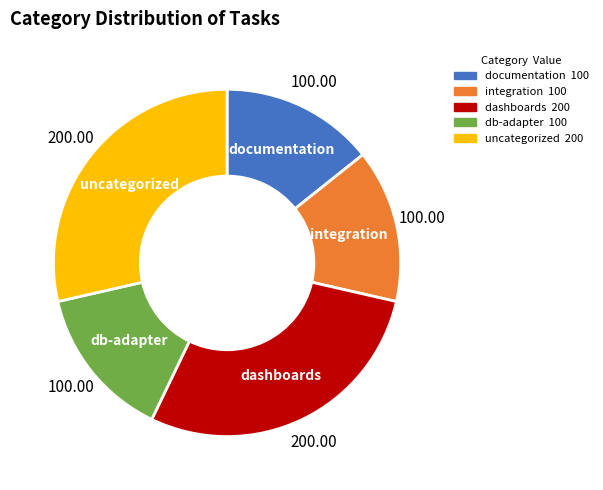

Is there any slice that represents more than half of the pie?

No